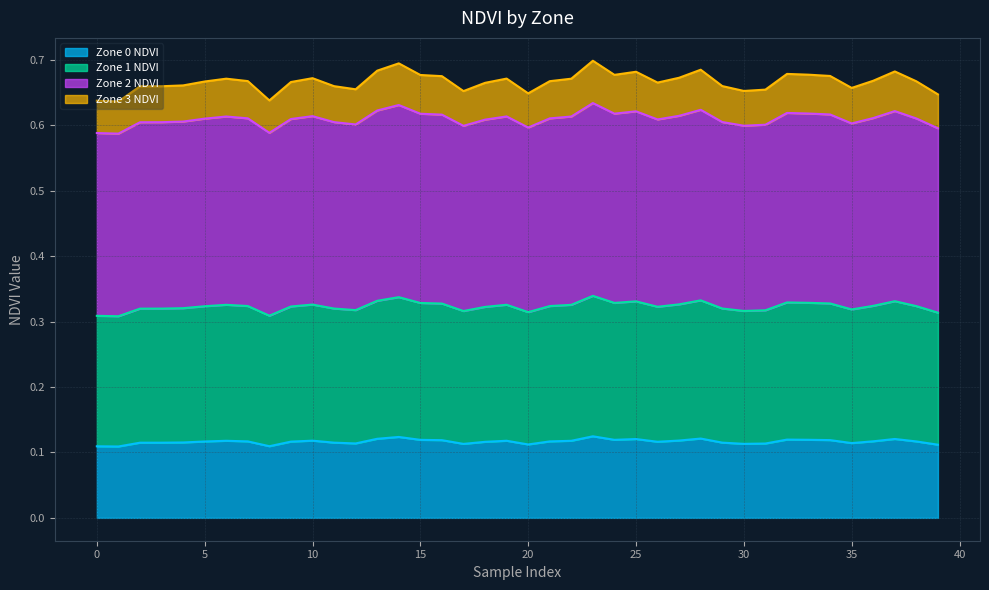

Reading right to left, extract all data points from this chart.

Zone 0 NDVI: 39=0.1	38=0.1	37=0.1	36=0.1	35=0.1	34=0.1	33=0.1	32=0.1	31=0.1	30=0.1	29=0.1	28=0.1	27=0.1	26=0.1	25=0.1	24=0.1	23=0.1	22=0.1	21=0.1	20=0.1	19=0.1	18=0.1	17=0.1	16=0.1	15=0.1	14=0.1	13=0.1	12=0.1	11=0.1	10=0.1	9=0.1	8=0.1	7=0.1	6=0.1	5=0.1	4=0.1	3=0.1	2=0.1	1=0.1	0=0.1
Zone 1 NDVI: 39=0.3	38=0.3	37=0.3	36=0.3	35=0.3	34=0.3	33=0.3	32=0.3	31=0.3	30=0.3	29=0.3	28=0.3	27=0.3	26=0.3	25=0.3	24=0.3	23=0.3	22=0.3	21=0.3	20=0.3	19=0.3	18=0.3	17=0.3	16=0.3	15=0.3	14=0.3	13=0.3	12=0.3	11=0.3	10=0.3	9=0.3	8=0.3	7=0.3	6=0.3	5=0.3	4=0.3	3=0.3	2=0.3	1=0.3	0=0.3
Zone 2 NDVI: 39=0.6	38=0.6	37=0.6	36=0.6	35=0.6	34=0.6	33=0.6	32=0.6	31=0.6	30=0.6	29=0.6	28=0.6	27=0.6	26=0.6	25=0.6	24=0.6	23=0.6	22=0.6	21=0.6	20=0.6	19=0.6	18=0.6	17=0.6	16=0.6	15=0.6	14=0.6	13=0.6	12=0.6	11=0.6	10=0.6	9=0.6	8=0.6	7=0.6	6=0.6	5=0.6	4=0.6	3=0.6	2=0.6	1=0.6	0=0.6
Zone 3 NDVI: 39=0.6	38=0.7	37=0.7	36=0.7	35=0.7	34=0.7	33=0.7	32=0.7	31=0.7	30=0.7	29=0.7	28=0.7	27=0.7	26=0.7	25=0.7	24=0.7	23=0.7	22=0.7	21=0.7	20=0.6	19=0.7	18=0.7	17=0.7	16=0.7	15=0.7	14=0.7	13=0.7	12=0.7	11=0.7	10=0.7	9=0.7	8=0.6	7=0.7	6=0.7	5=0.7	4=0.7	3=0.7	2=0.7	1=0.6	0=0.6